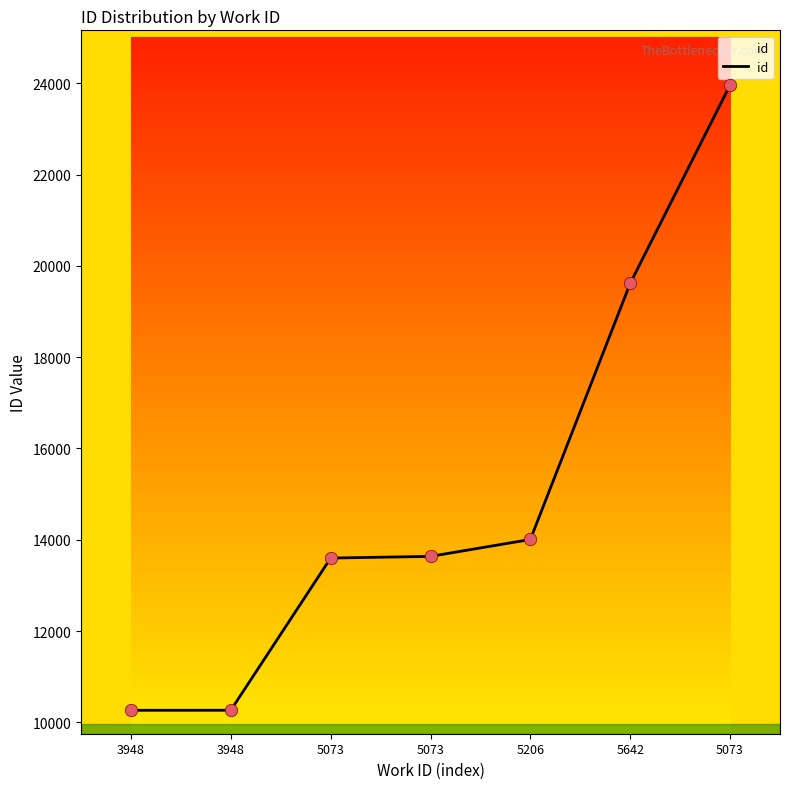

Which has a higher value, 5073 or 3948?

5073